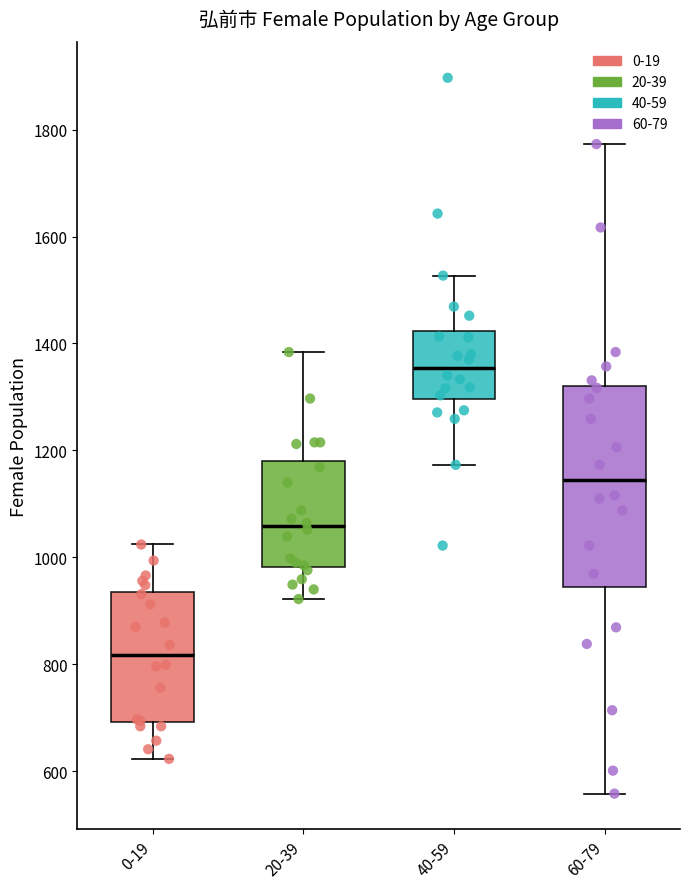

Which box has the lowest median line?

0-19